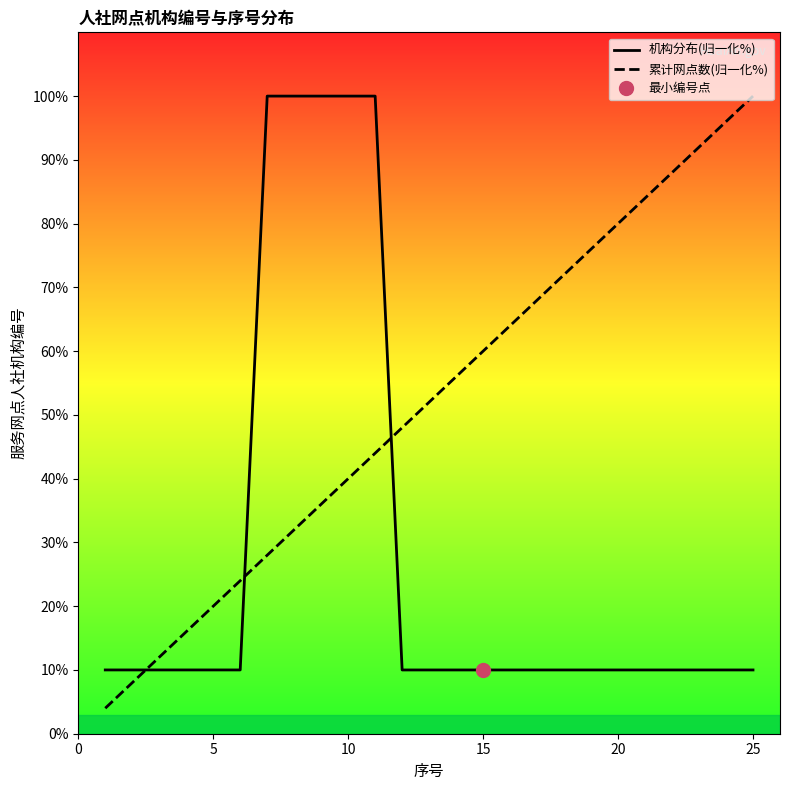

Count the number of categories in the chart.

25